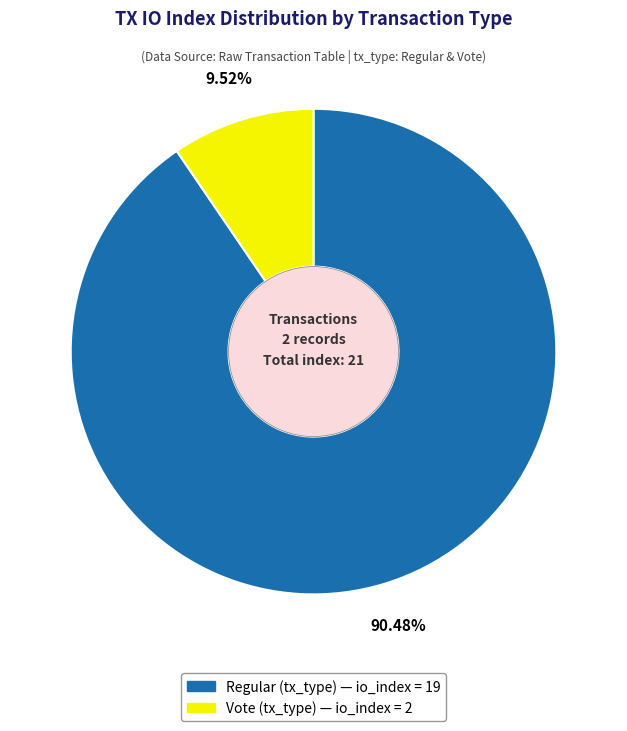

How many segments does this pie chart have?

2